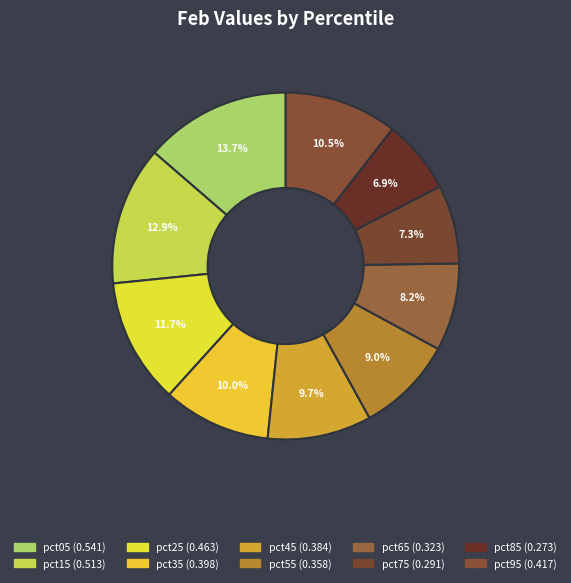

How many segments does this pie chart have?

10